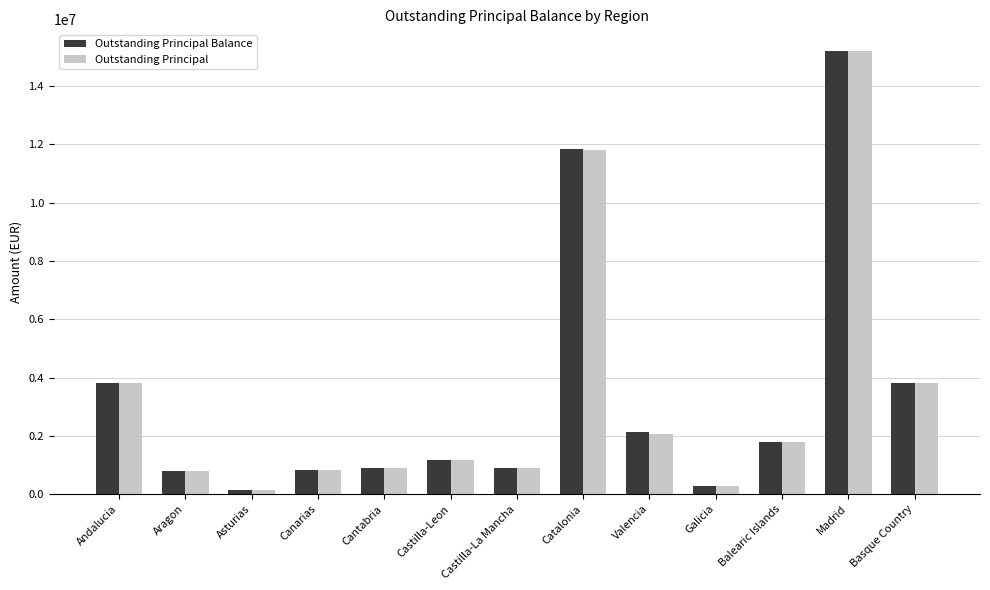

Does the chart contain stacked bars?

No